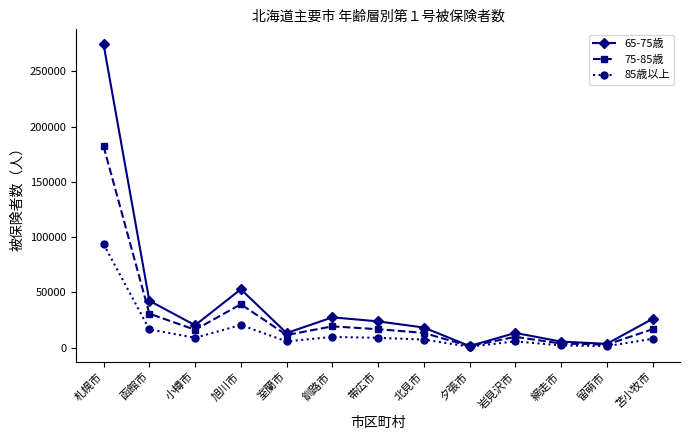

The 65-75歳 series shows 76996 at 旭川市. True or false?

False